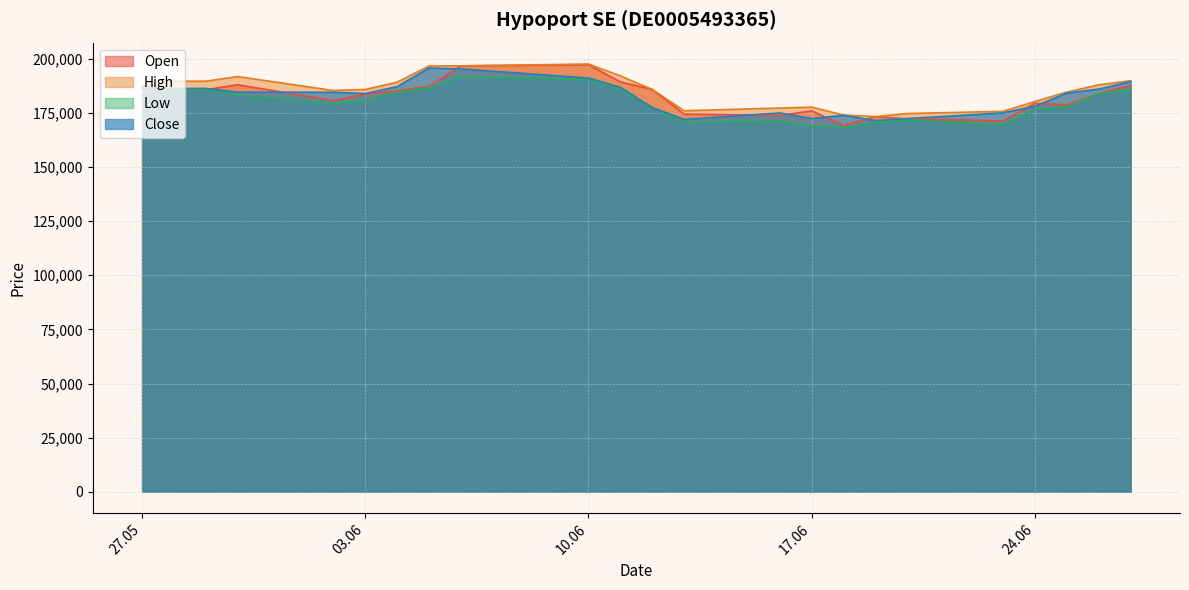

Does the chart have visible grid lines?

Yes